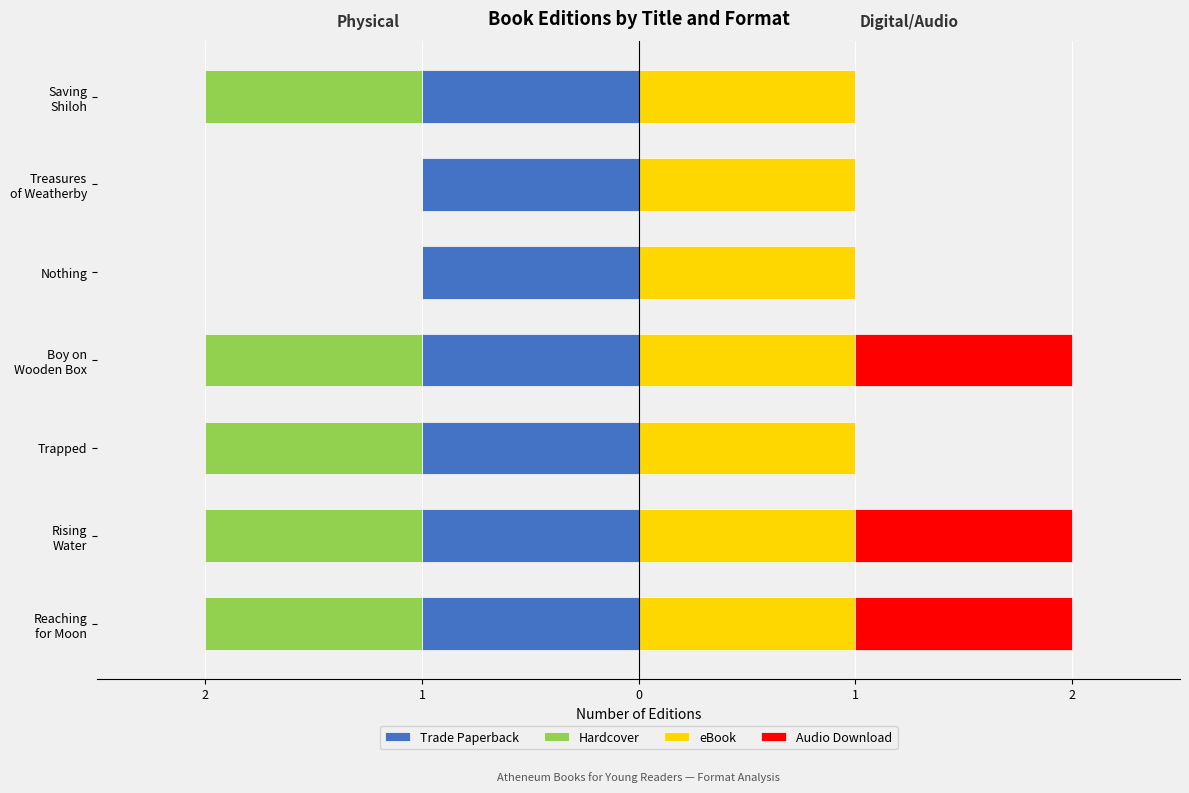

What is the greatest value displayed?

1.0